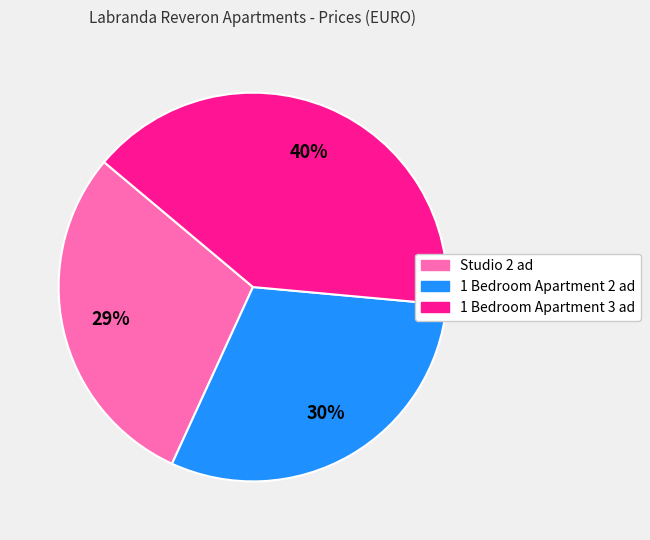

Do 1 Bedroom Apartment 3 ad and Studio 2 ad together represent more than half of the pie?

Yes